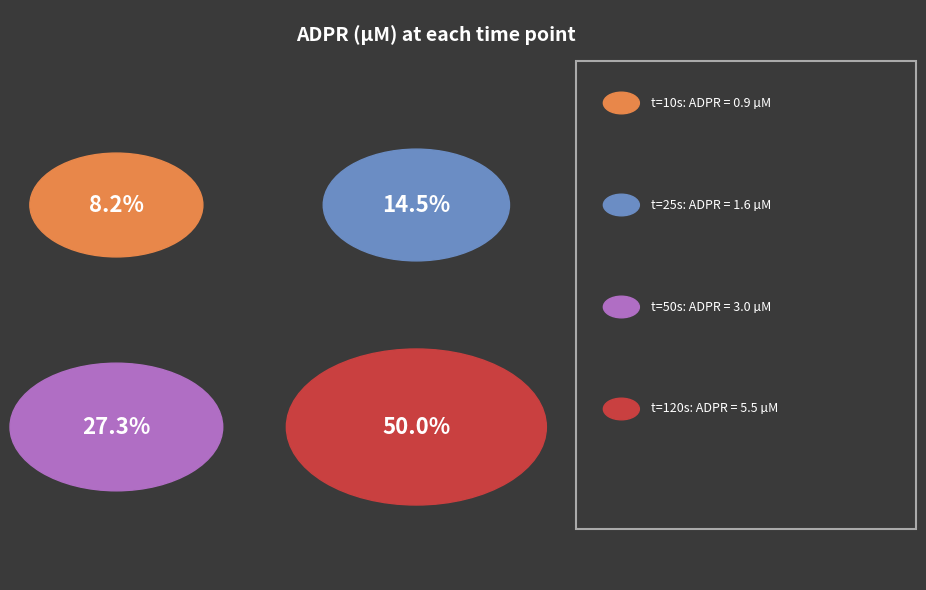

Rank the categories by value from lowest to highest.

10, 25, 50, 120